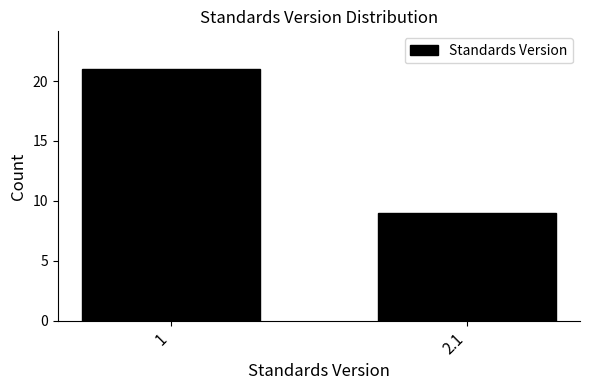

Reading right to left, transcribe all the data shown in this chart.

2.1=9	1=21